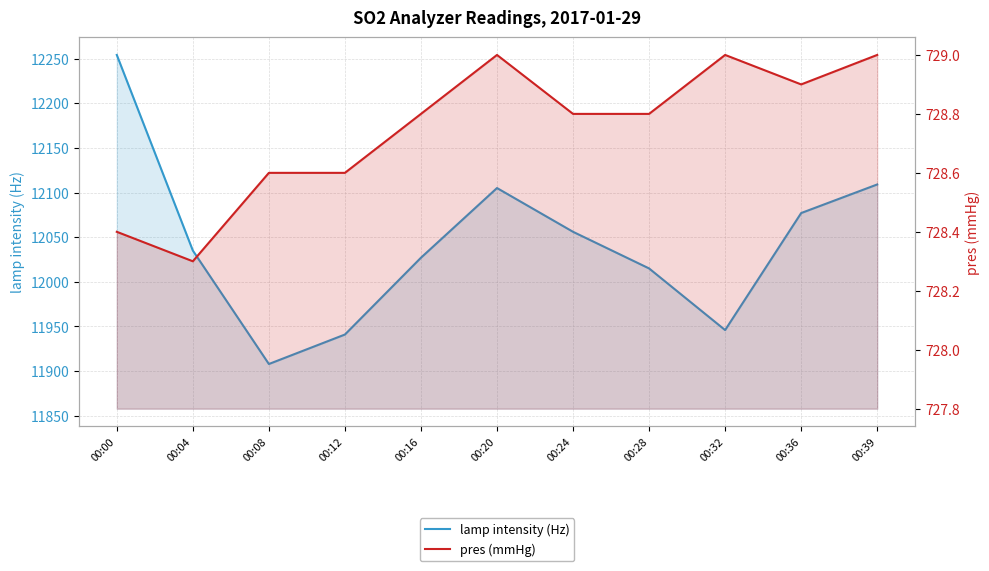

True or false: lamp intensity (Hz) and pres (mmHg) cross at least once.

False